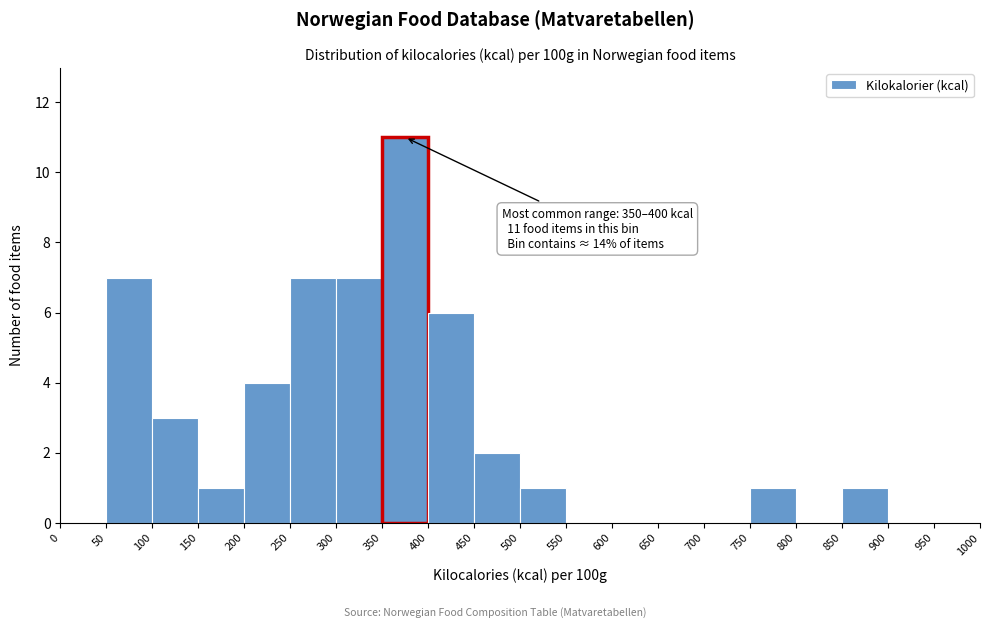

Over which range of the x-axis is the bar tallest?

350 to 400